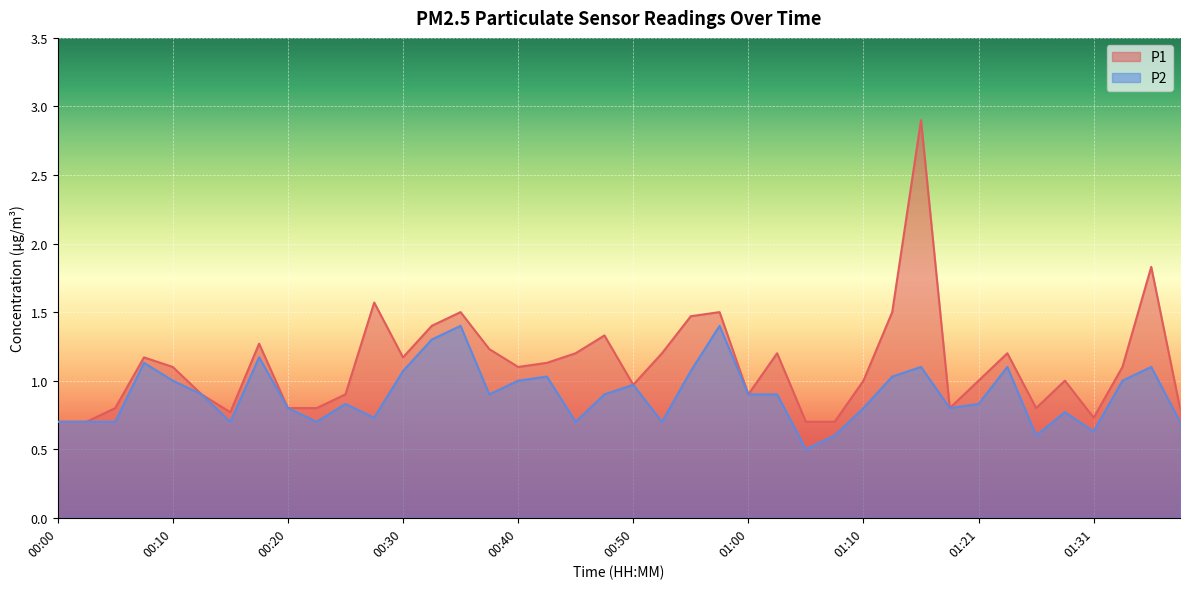

Which has a higher value, 00:37 or 00:22?

00:37